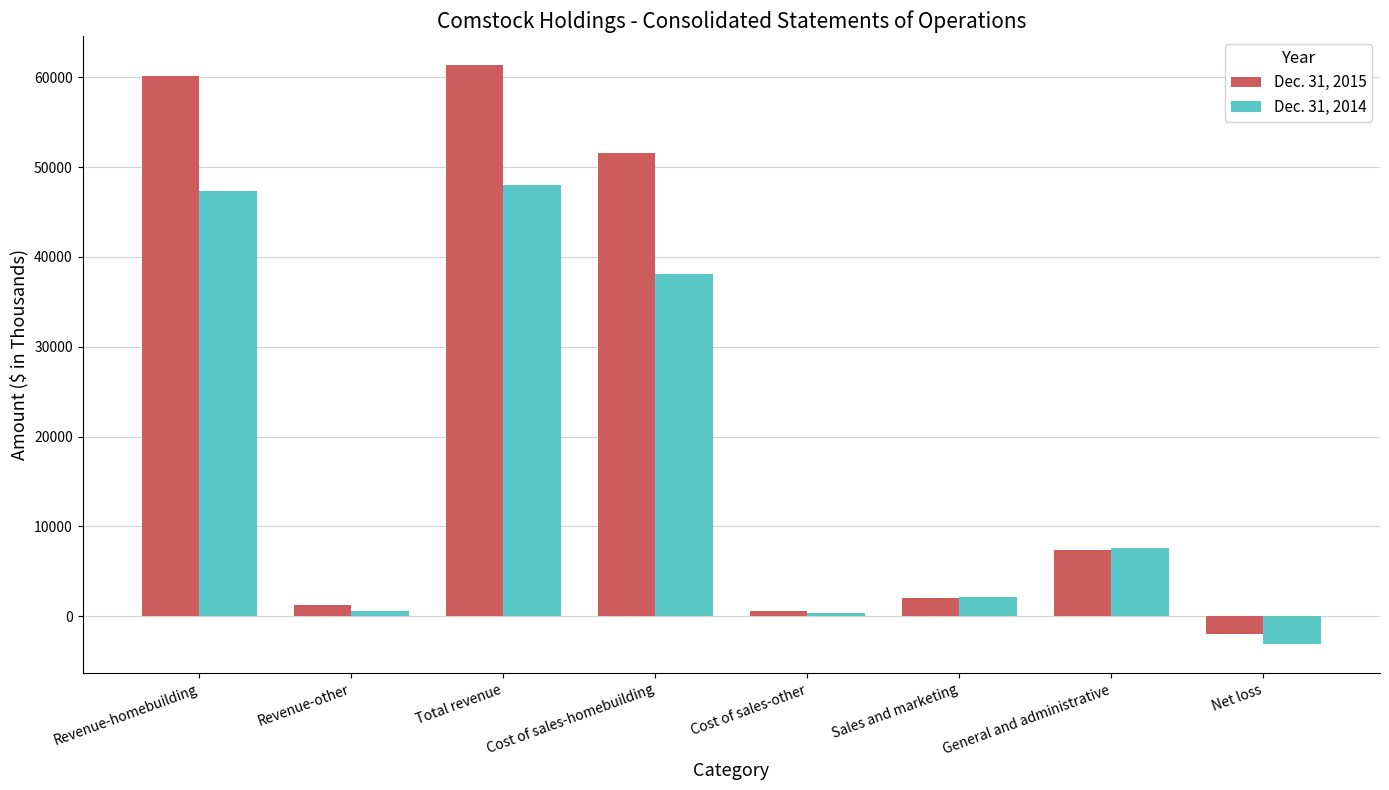

Which series has the widest spread of values?

Dec. 31, 2015